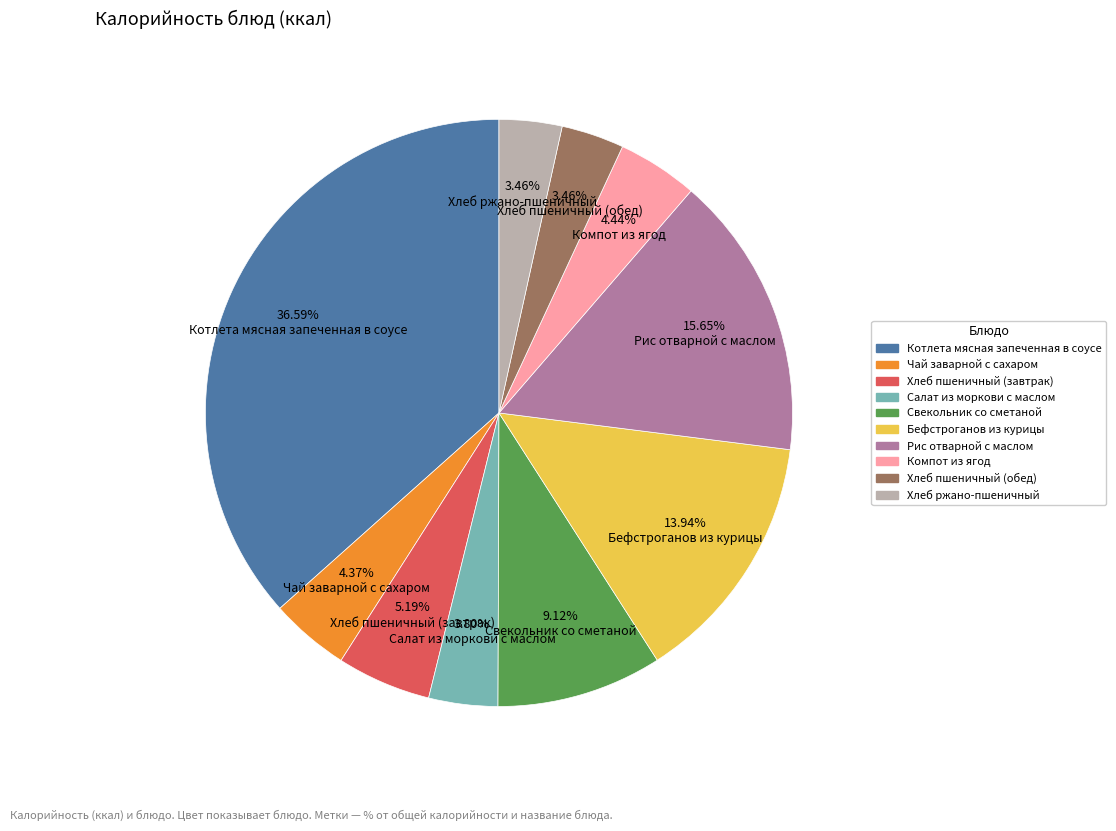

What percentage do Рис отварной с маслом and Чай заварной с сахаром together represent?

20.0%